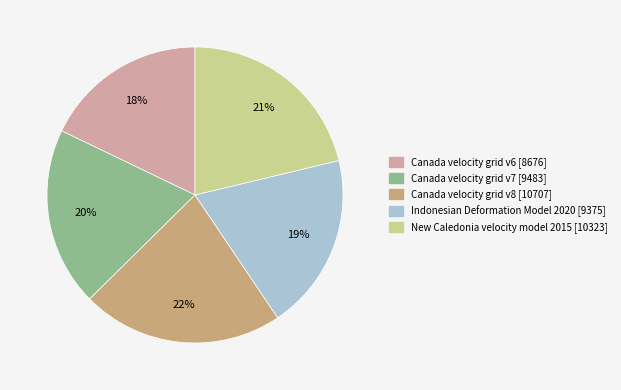

To the nearest percent, what percentage of the pie is New Caledonia velocity model 2015?

21%